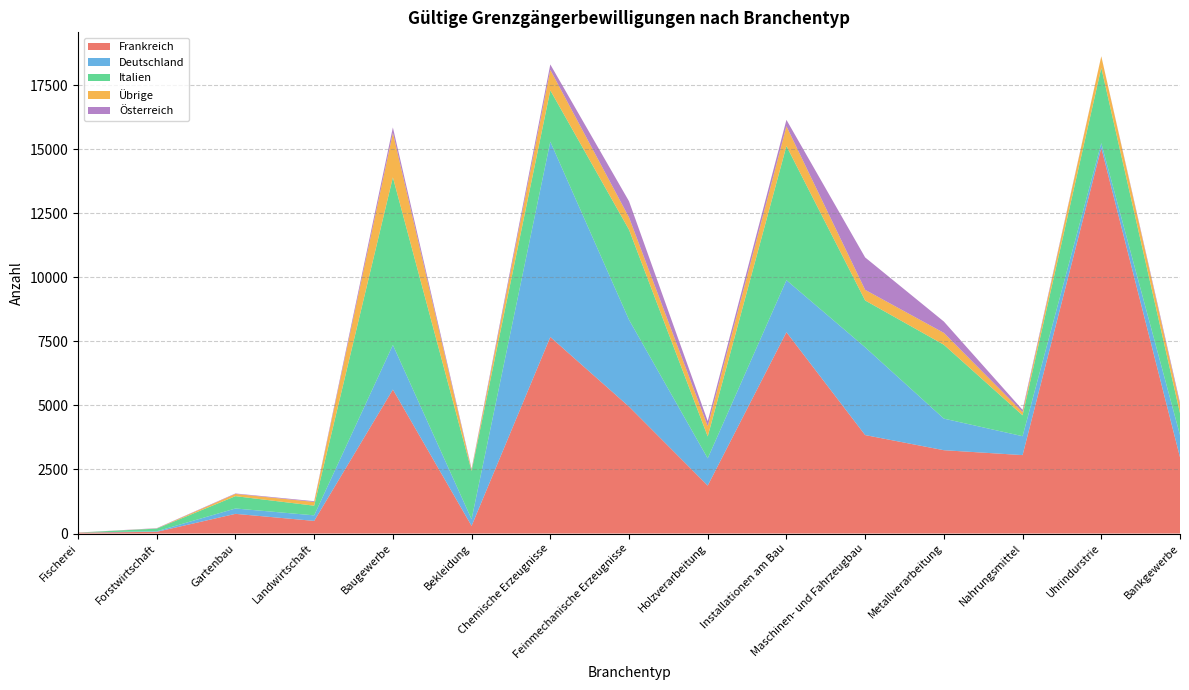

Reading left to right, list all the values displayed in this chart.

Frankreich: 35	66	768	493	5622	298	7674	4955	1872	7861	3844	3253	3062	15055	2978
Deutschland: 1	22	209	216	1740	261	7627	3390	1063	2031	3427	1233	738	187	868
Italien: 2	104	482	378	6546	1884	2004	3519	856	5240	1829	2886	816	2941	853
Übrige: 0	6	87	146	1736	45	800	480	399	770	415	462	126	450	318
Österreich: 0	11	18	29	212	40	211	630	198	250	1265	443	86	4	94